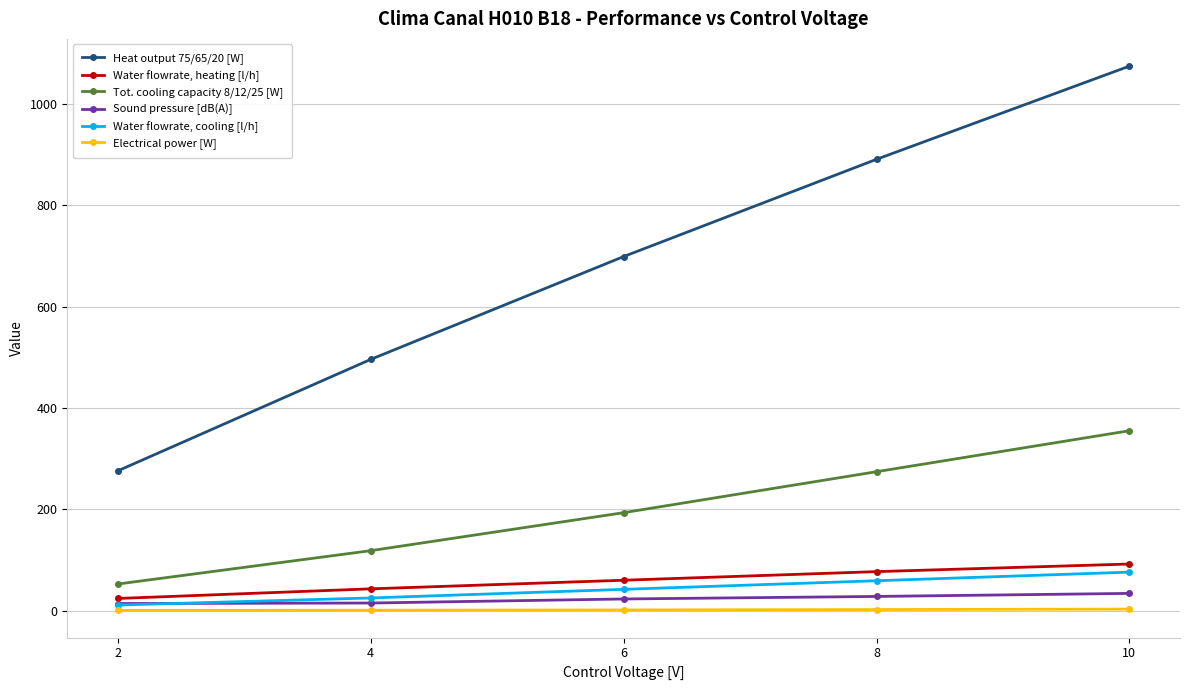

Which series has the widest spread of values?

Heat output 75/65/20 [W]